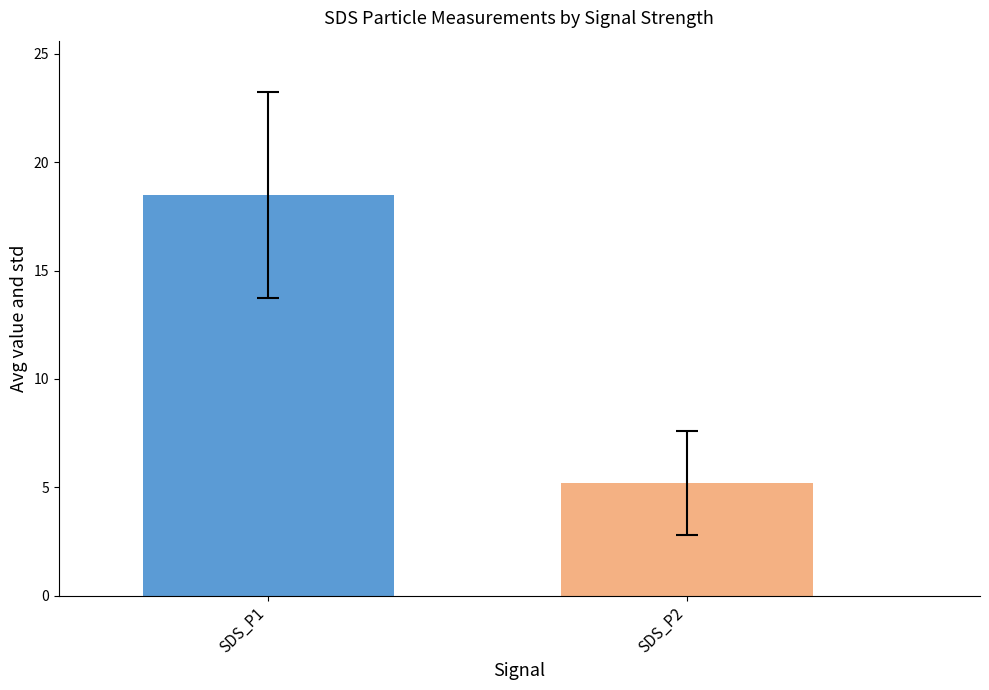

Does the chart contain stacked bars?

No